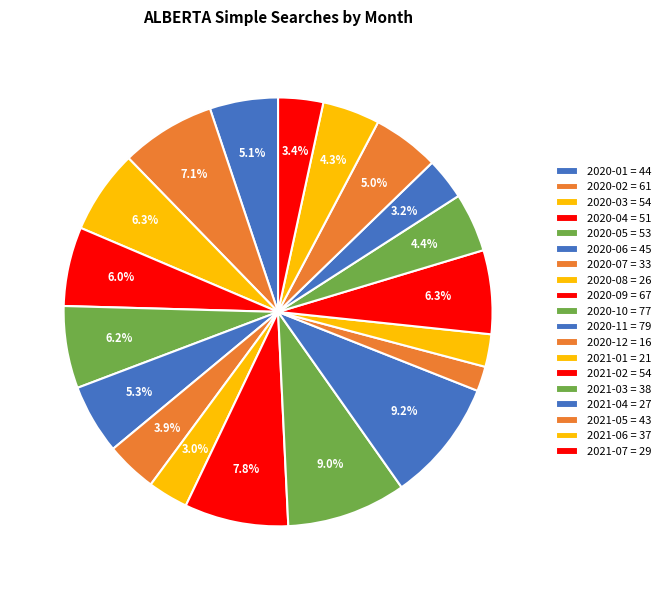

To the nearest percent, what is the combined percentage of 2021-07 and 2020-03?

10%